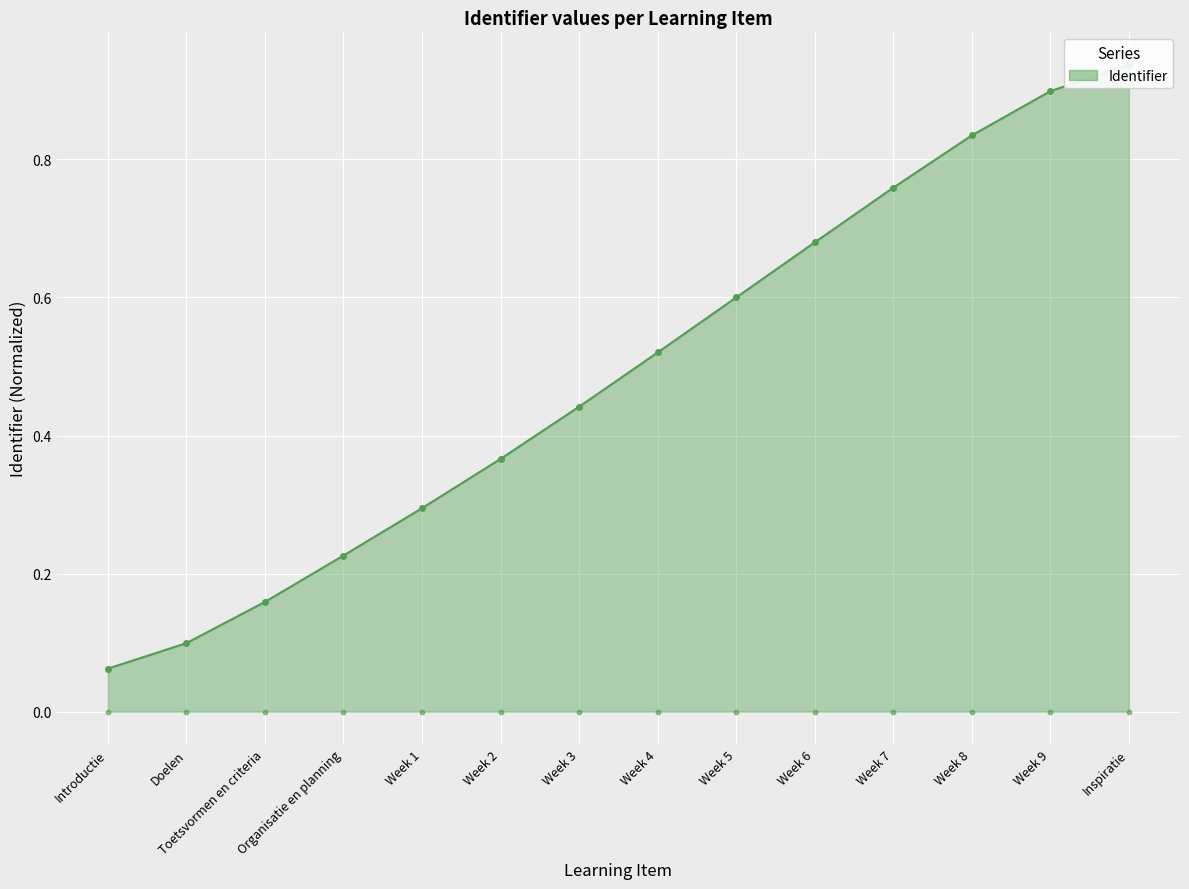

Is the value of Identifier (line) at Introductie greater than the value of Identifier (rug) at Week 7?

Yes